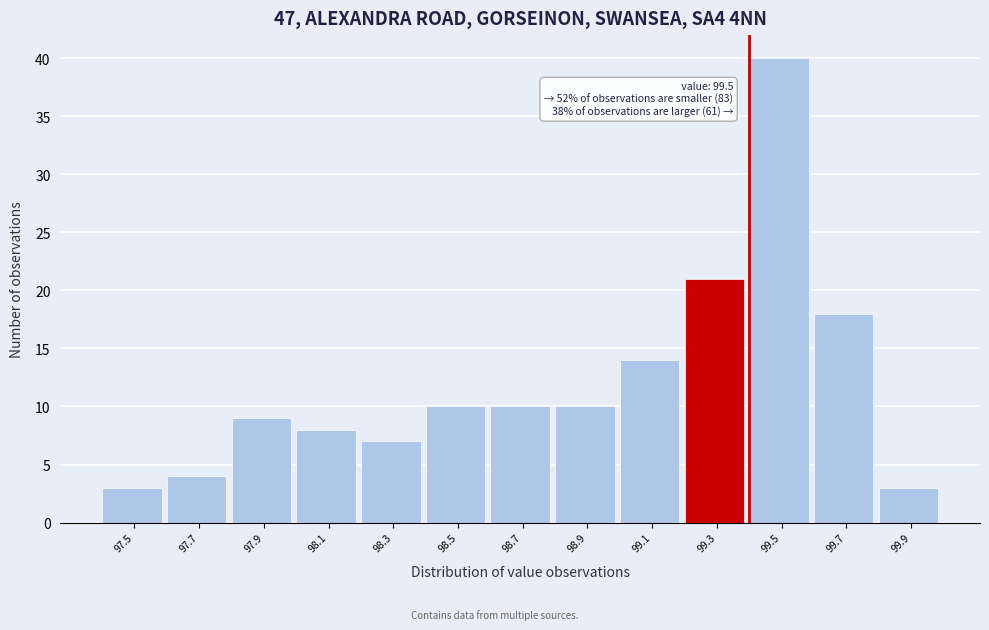

Reading left to right, transcribe all the data shown in this chart.

97.5=3	97.7=4	97.9=9	98.1=8	98.3=7	98.5=10	98.7=10	98.9=10	99.1=14	99.3=21	99.5=40	99.7=18	99.9=3